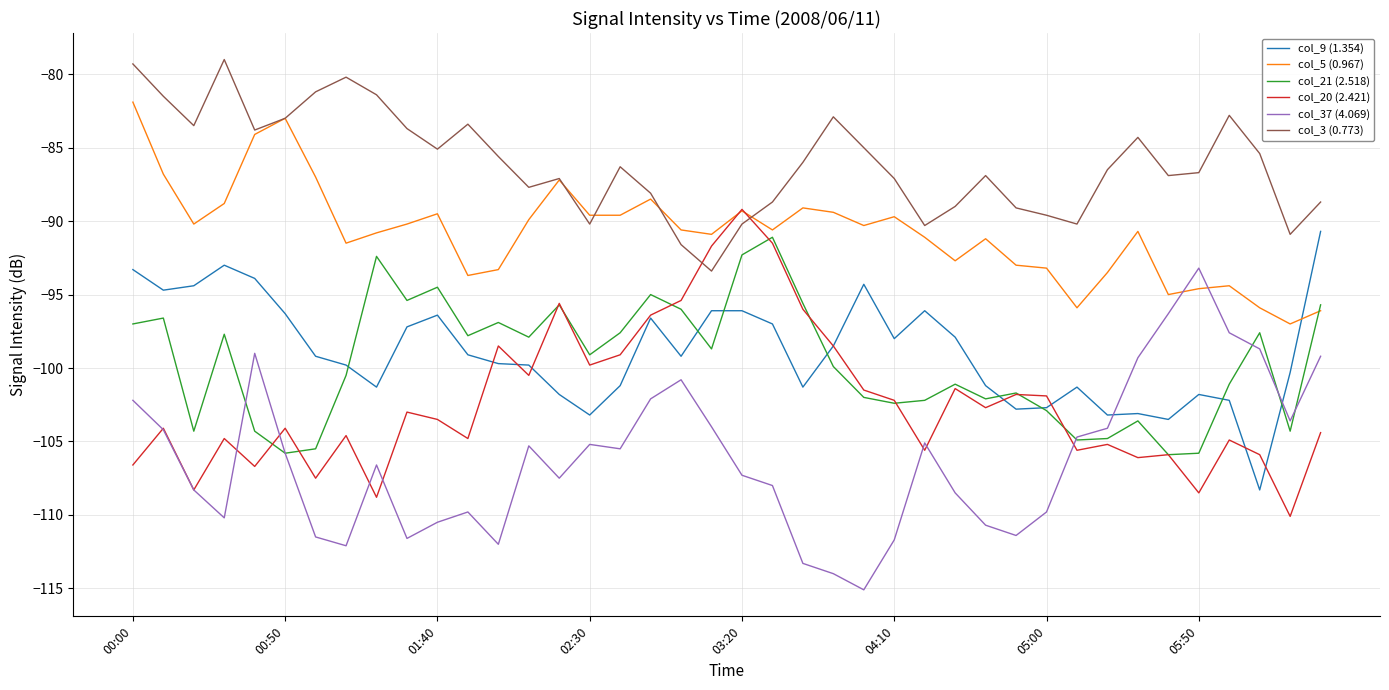

Which series has the largest total across all categories?

col_3 (0.773)